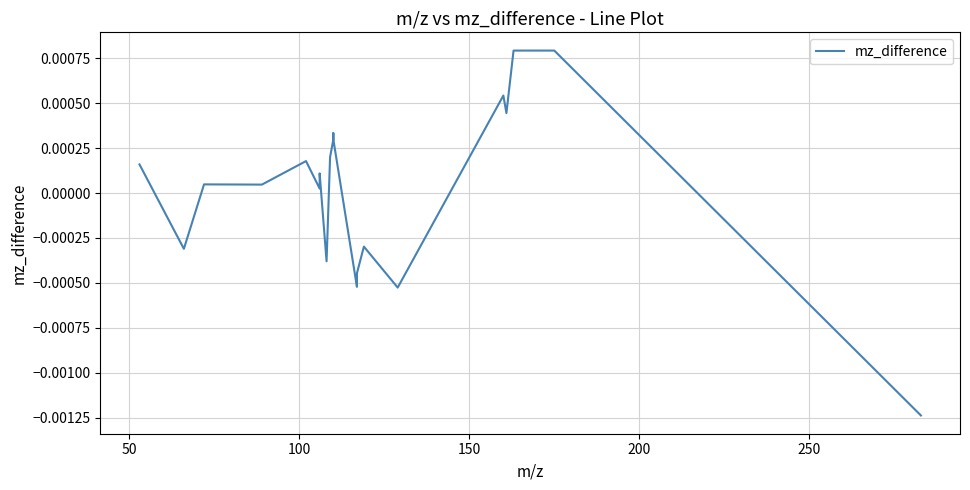

Does the chart display data point markers on the line(s)?

No